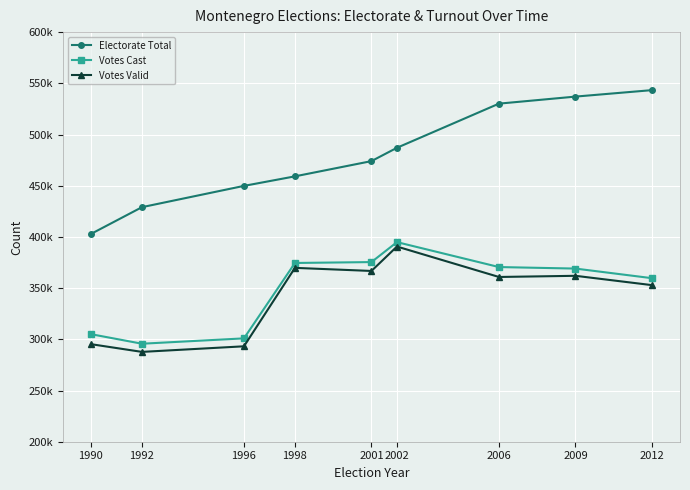

Between 1990 and 2012, which series saw the biggest shift?

Electorate Total